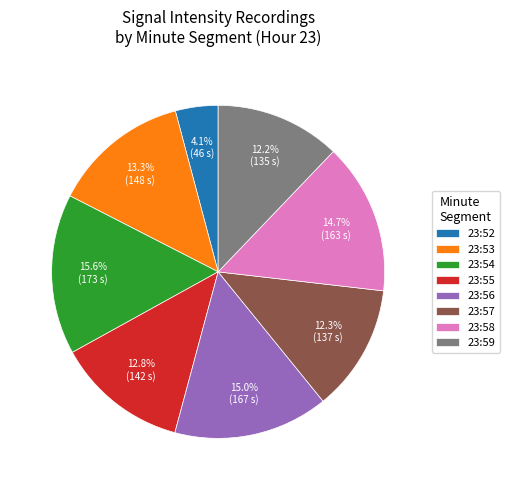

Approximately how many times larger is the value at 23:53 compared to 23:54?

0.9